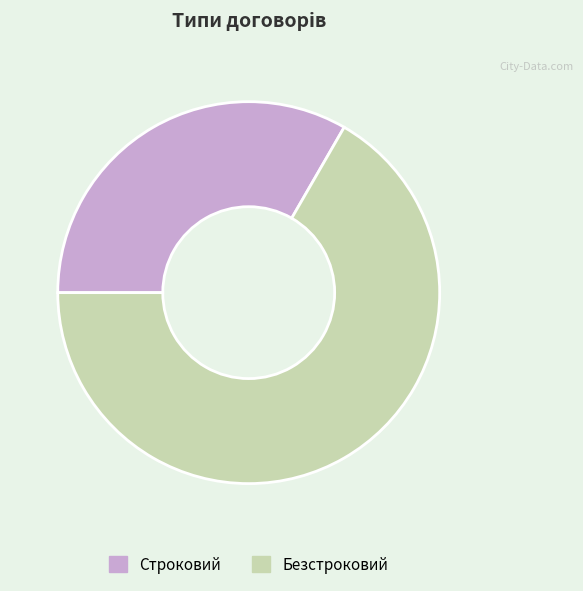

How many segments does this pie chart have?

2